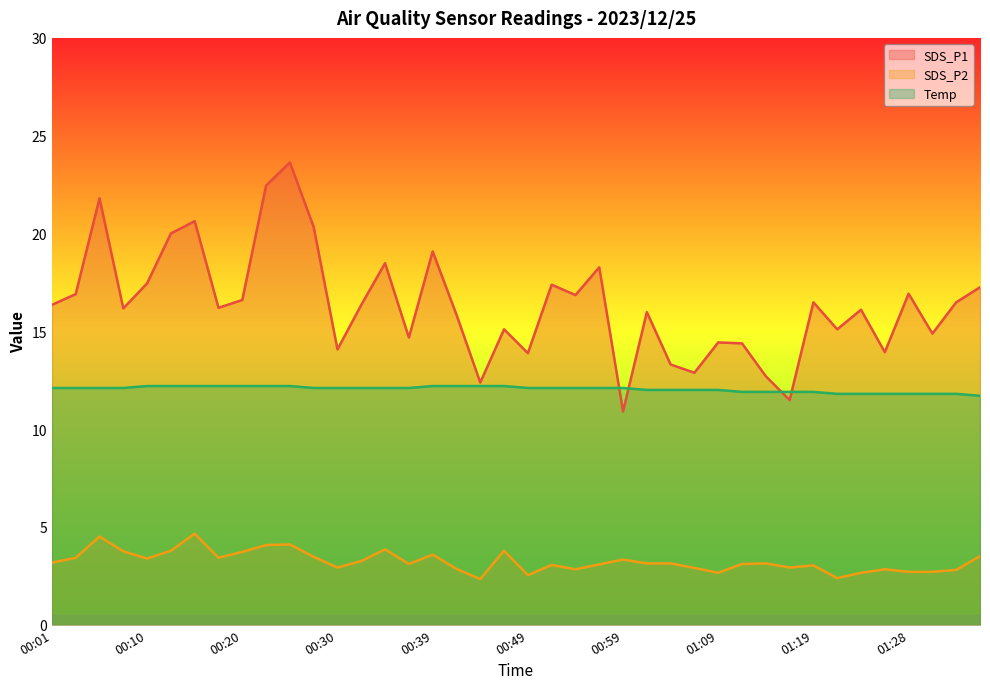

Reading left to right, what are all the values shown in this chart?

SDS_P1: 00:01=16.4	00:03=16.9	00:05=21.8	00:08=16.2	00:10=17.4	00:13=20.0	00:15=20.6	00:18=16.2	00:20=16.6	00:22=22.4	00:25=23.6	00:27=20.3	00:30=14.1	00:32=16.4	00:35=18.5	00:37=14.7	00:39=19.1	00:42=15.8	00:44=12.4	00:47=15.1	00:49=13.9	00:52=17.4	00:54=16.9	00:56=18.3	00:59=10.9	01:01=16.0	01:04=13.3	01:06=12.9	01:09=14.4	01:11=14.4	01:14=12.7	01:16=11.5	01:19=16.5	01:21=15.1	01:23=16.1	01:26=13.9	01:28=16.9	01:31=14.9	01:33=16.5	01:36=17.2
SDS_P2: 00:01=3.2	00:03=3.4	00:05=4.5	00:08=3.8	00:10=3.4	00:13=3.8	00:15=4.7	00:18=3.4	00:20=3.7	00:22=4.1	00:25=4.1	00:27=3.5	00:30=2.9	00:32=3.2	00:35=3.9	00:37=3.1	00:39=3.6	00:42=2.9	00:44=2.3	00:47=3.8	00:49=2.5	00:52=3.0	00:54=2.8	00:56=3.1	00:59=3.3	01:01=3.1	01:04=3.1	01:06=2.9	01:09=2.6	01:11=3.1	01:14=3.1	01:16=2.9	01:19=3.0	01:21=2.4	01:23=2.6	01:26=2.8	01:28=2.7	01:31=2.7	01:33=2.8	01:36=3.5
Temp: 00:01=12.1	00:03=12.1	00:05=12.1	00:08=12.1	00:10=12.2	00:13=12.2	00:15=12.2	00:18=12.2	00:20=12.2	00:22=12.2	00:25=12.2	00:27=12.1	00:30=12.1	00:32=12.1	00:35=12.1	00:37=12.1	00:39=12.2	00:42=12.2	00:44=12.2	00:47=12.2	00:49=12.1	00:52=12.1	00:54=12.1	00:56=12.1	00:59=12.1	01:01=12.0	01:04=12.0	01:06=12.0	01:09=12.0	01:11=11.9	01:14=11.9	01:16=11.9	01:19=11.9	01:21=11.8	01:23=11.8	01:26=11.8	01:28=11.8	01:31=11.8	01:33=11.8	01:36=11.7